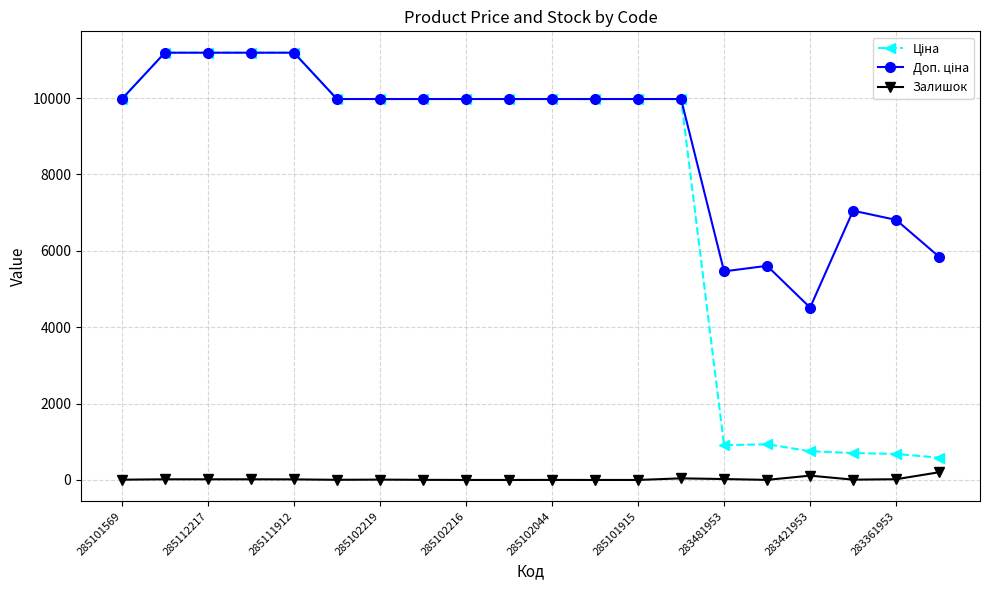

At how many categories does at least one series exceed 1575?

20